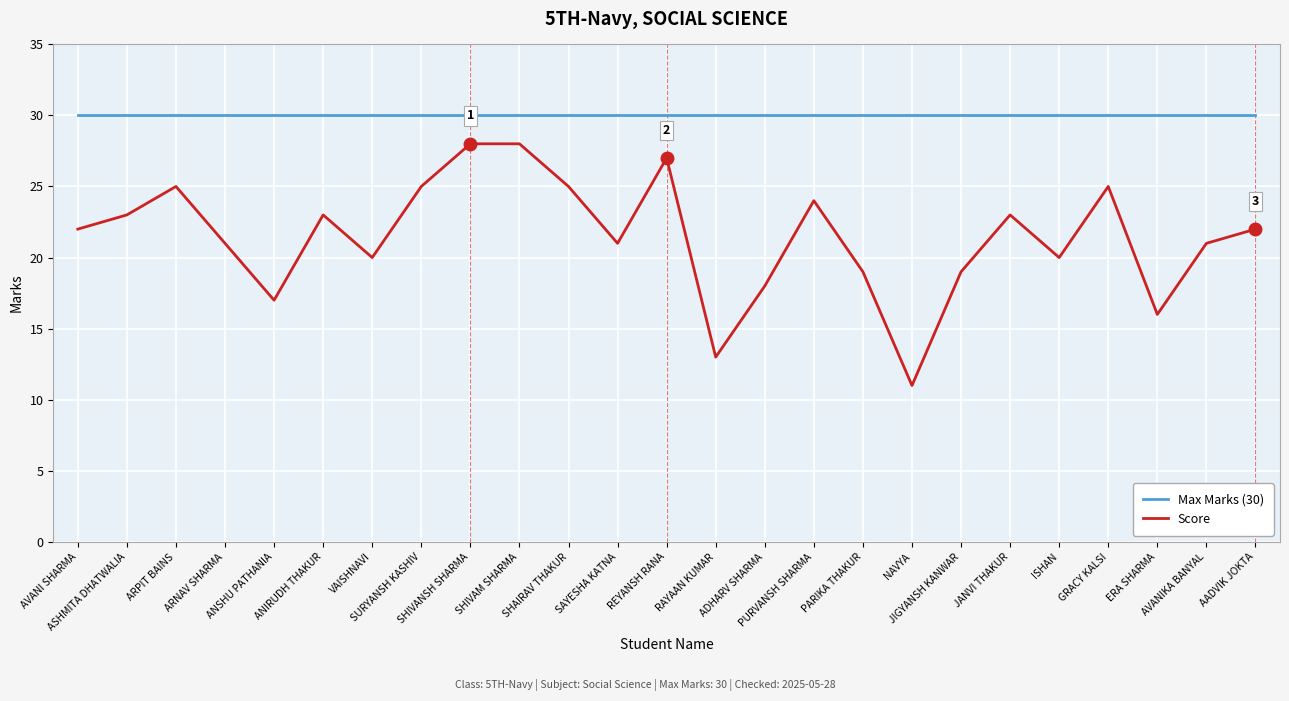

Where is the first local maximum for Score?

ARPIT BAINS